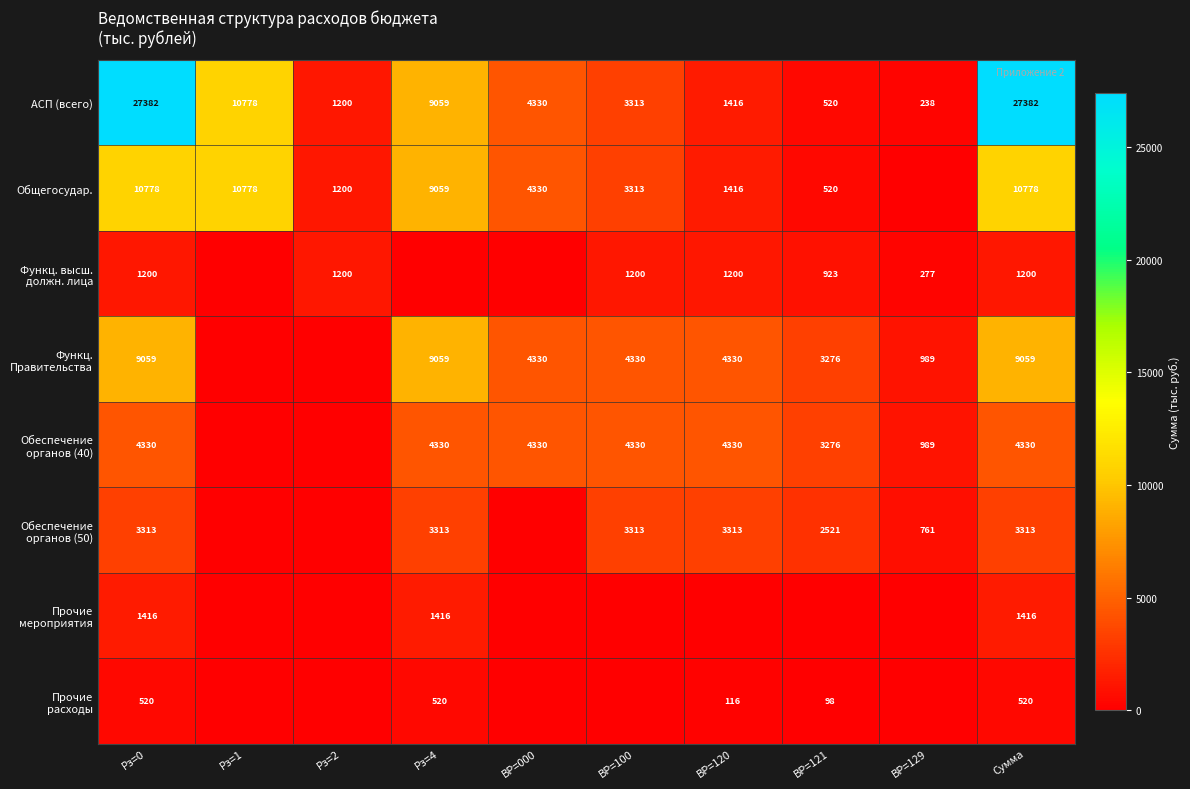

What is the difference between the АСП (всего) values at Рз=2 and ВР=129?

962